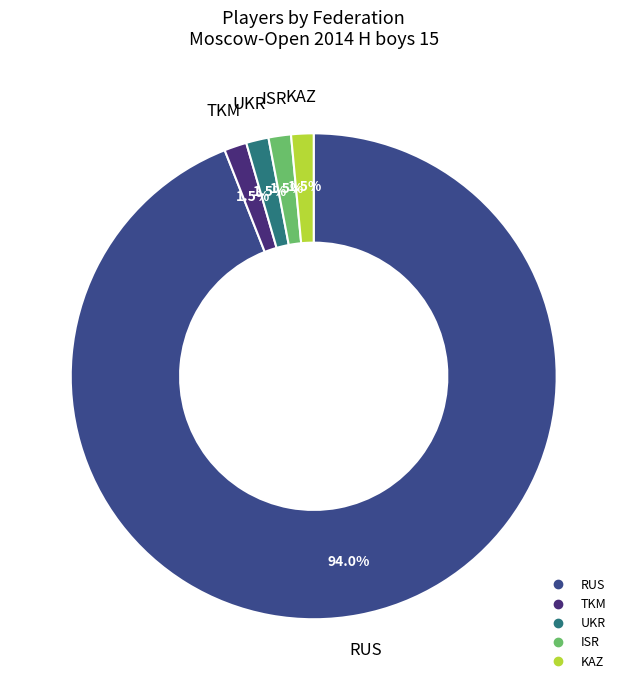

To the nearest percent, what is the average slice percentage?

20%